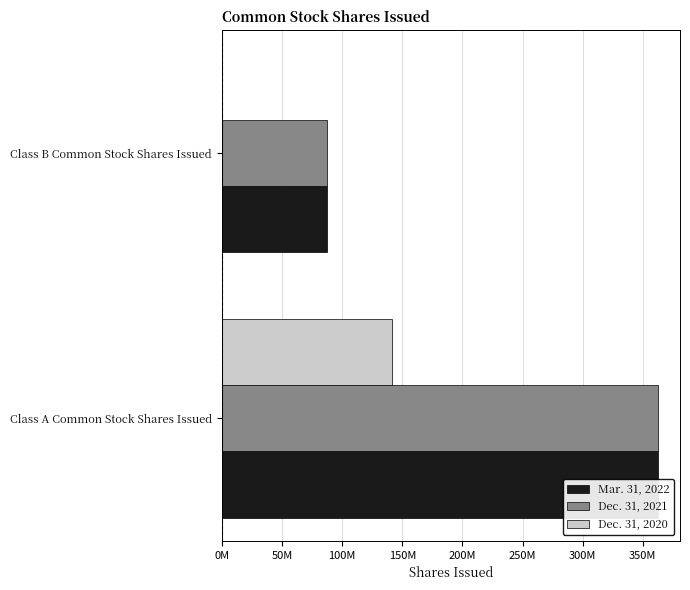

What is the total value across all series at Class A Common Stock Shares Issued?

866882427